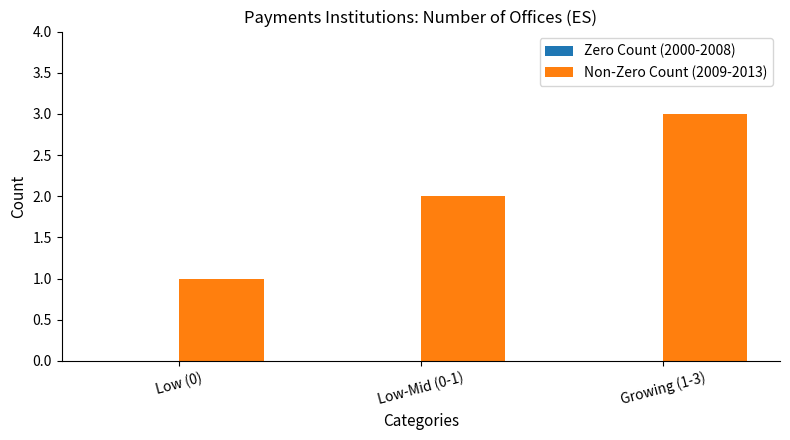

What position from the left is Low (0)?

1